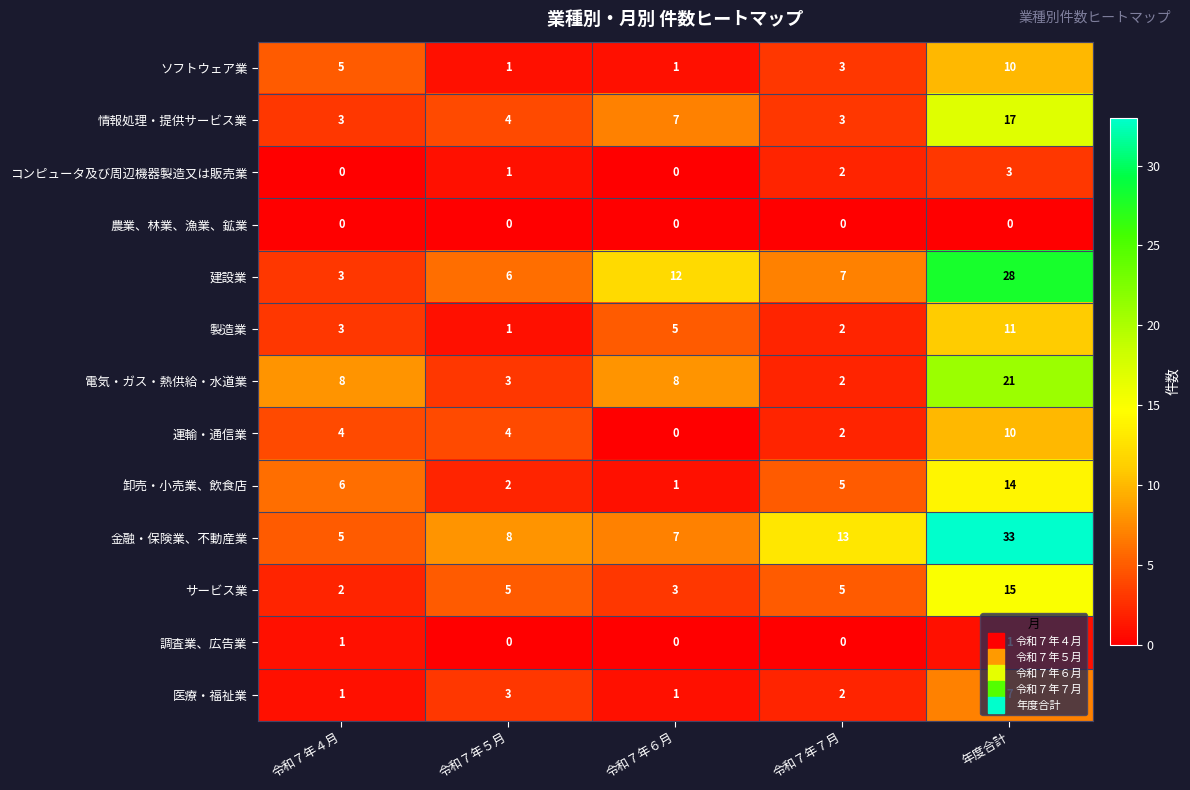

Count the number of categories in the chart.

5